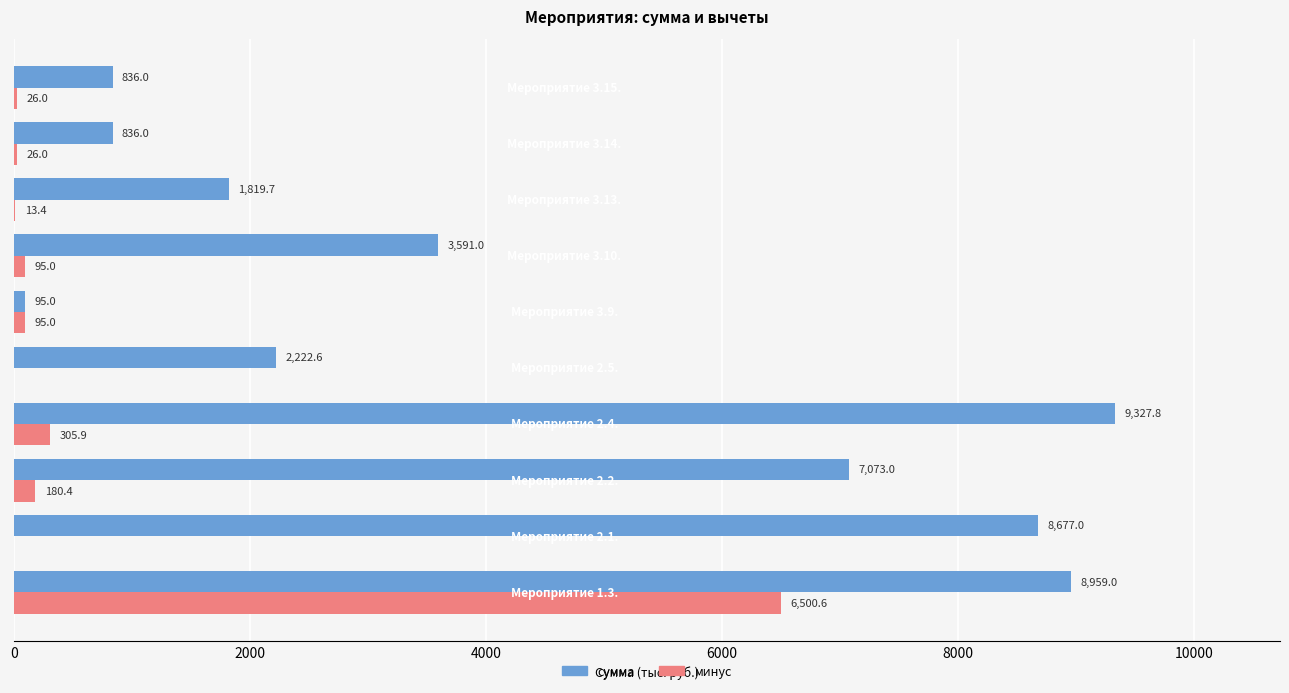

Which series has the largest range (max minus min)?

сумма